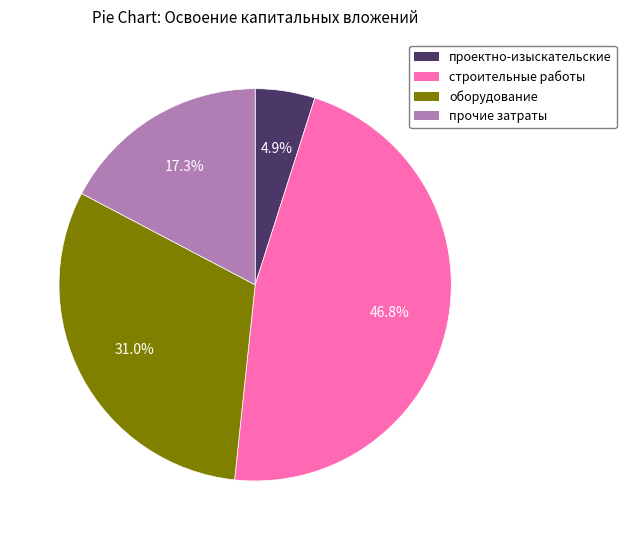

Is there a majority slice in this chart?

No